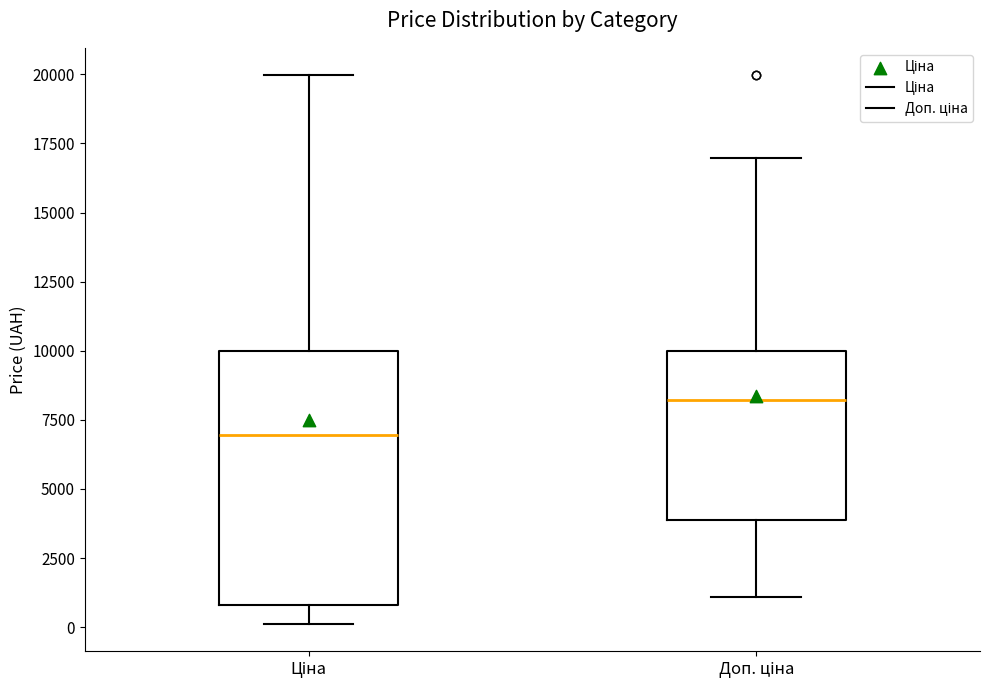

Comparing the boxes themselves (not the whiskers), which one is the tallest?

Ціна